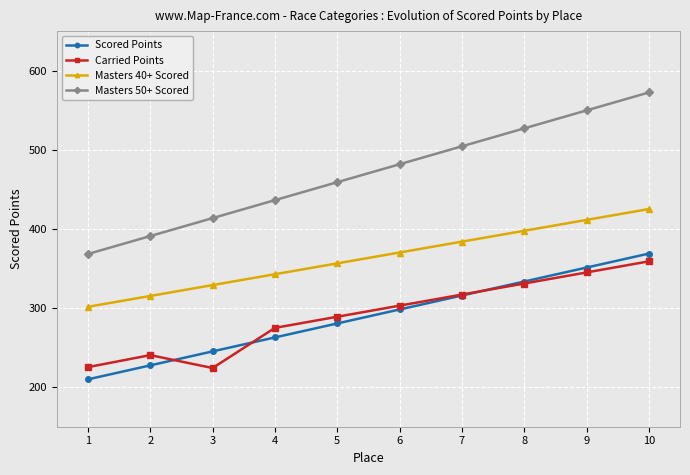

At which category does Carried Points reach its first local valley?

3